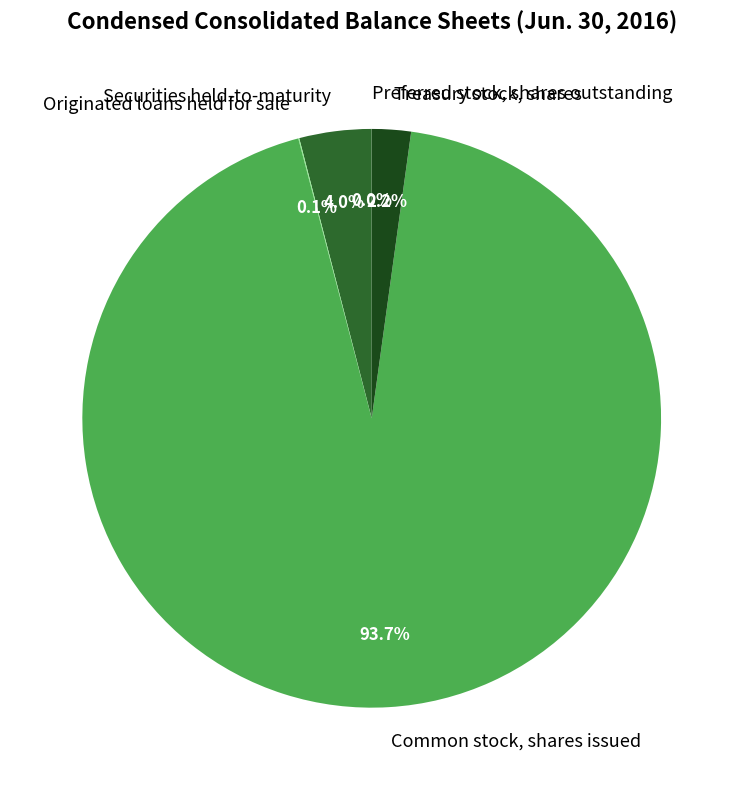

Which category has the biggest portion of the pie?

Common stock, shares issued